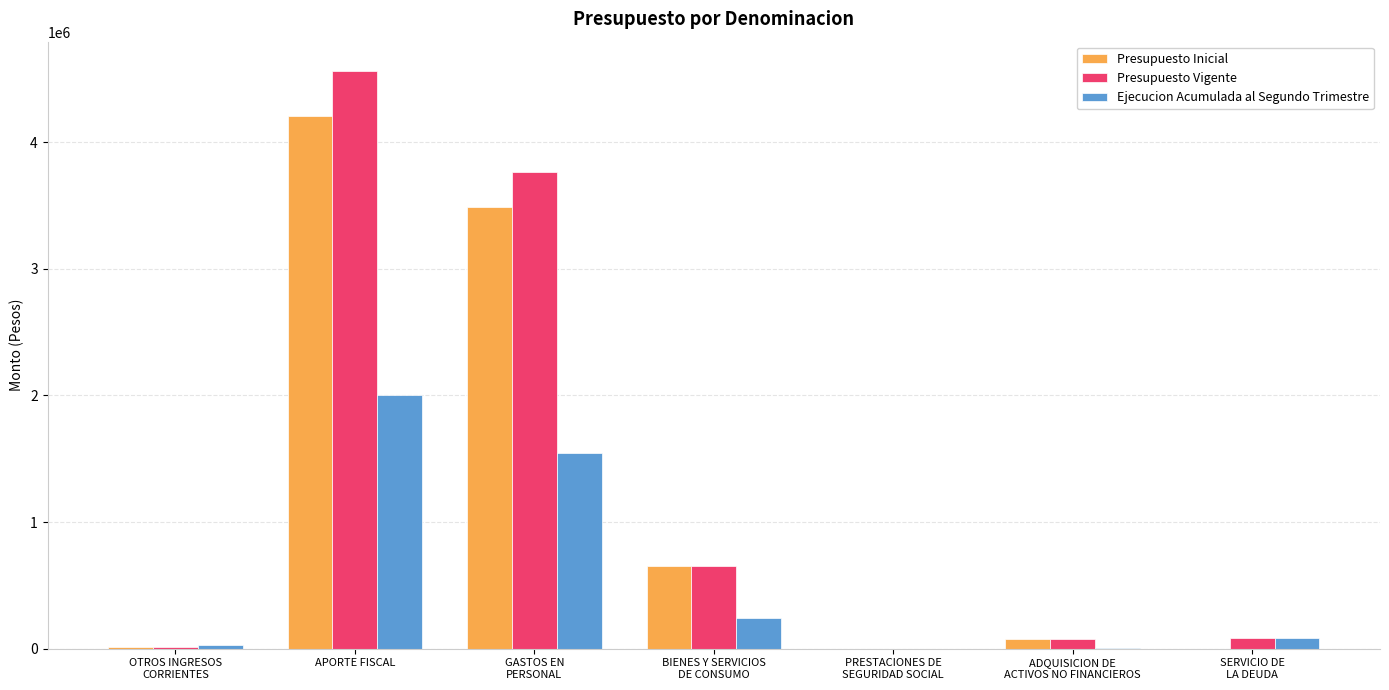

What is the sum of all Ejecucion Acumulada al Segundo Trimestre values?

3908109